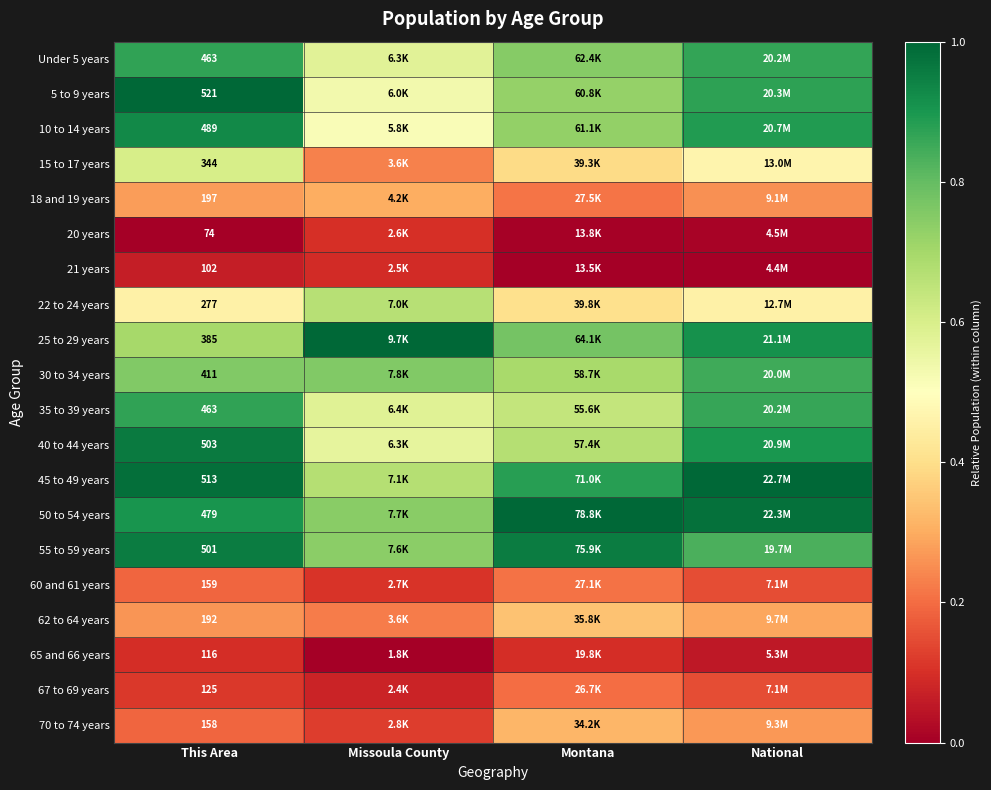

Is the value of 5 to 9 years at This Area greater than the value of 70 to 74 years at This Area?

Yes